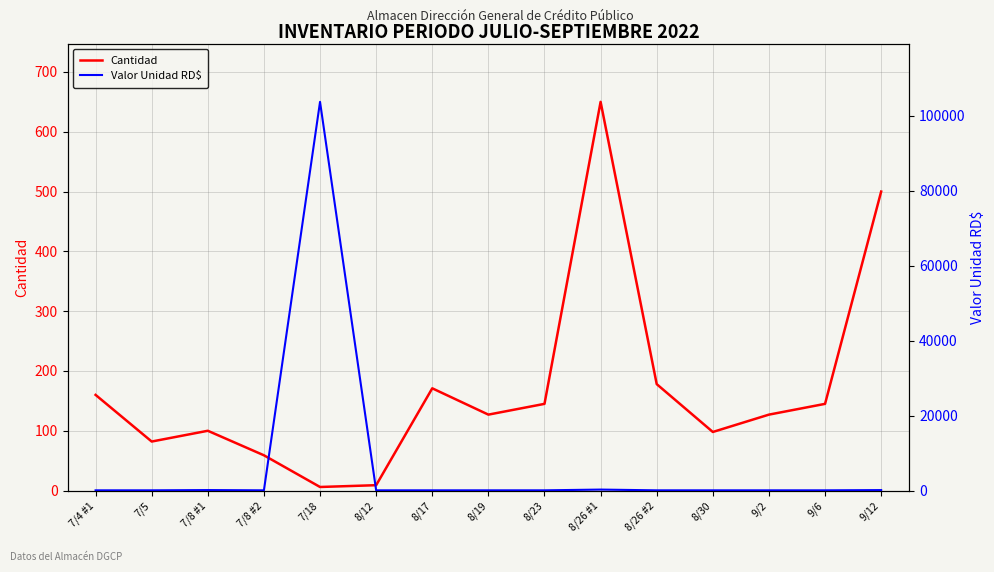

True or false: Valor Unidad RD$ has a value of 26.4 at 8/30.

False